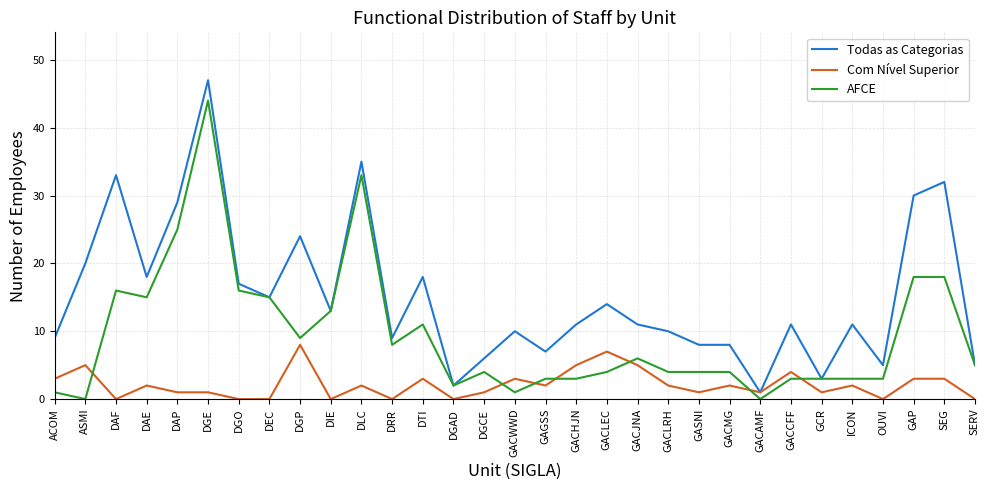

How many series are shown in this chart?

3